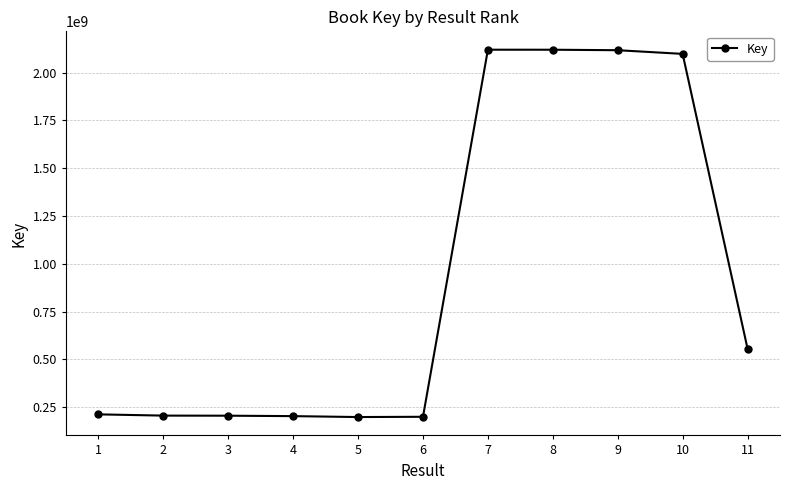

Does the chart have visible grid lines?

Yes